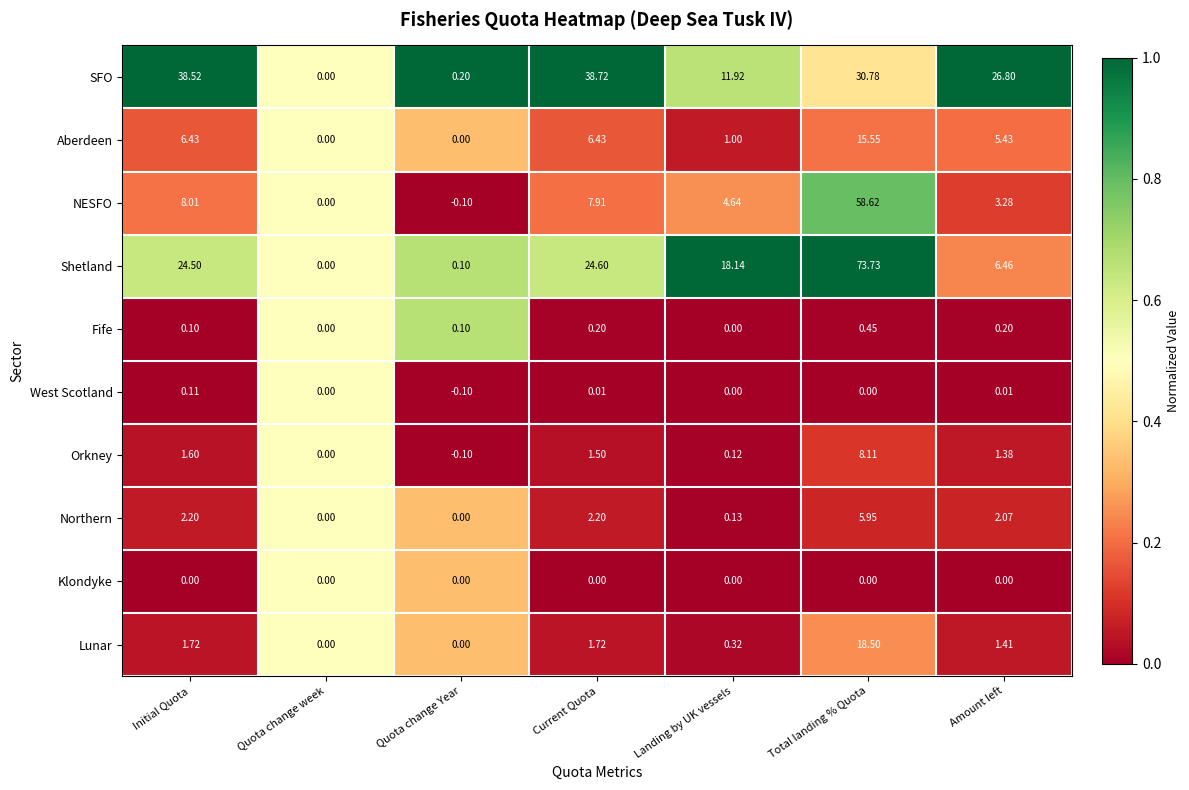

Rank the series at Initial Quota from lowest to highest value.

Klondyke, Fife, West Scotland, Orkney, Lunar, Northern, Aberdeen, NESFO, Shetland, SFO